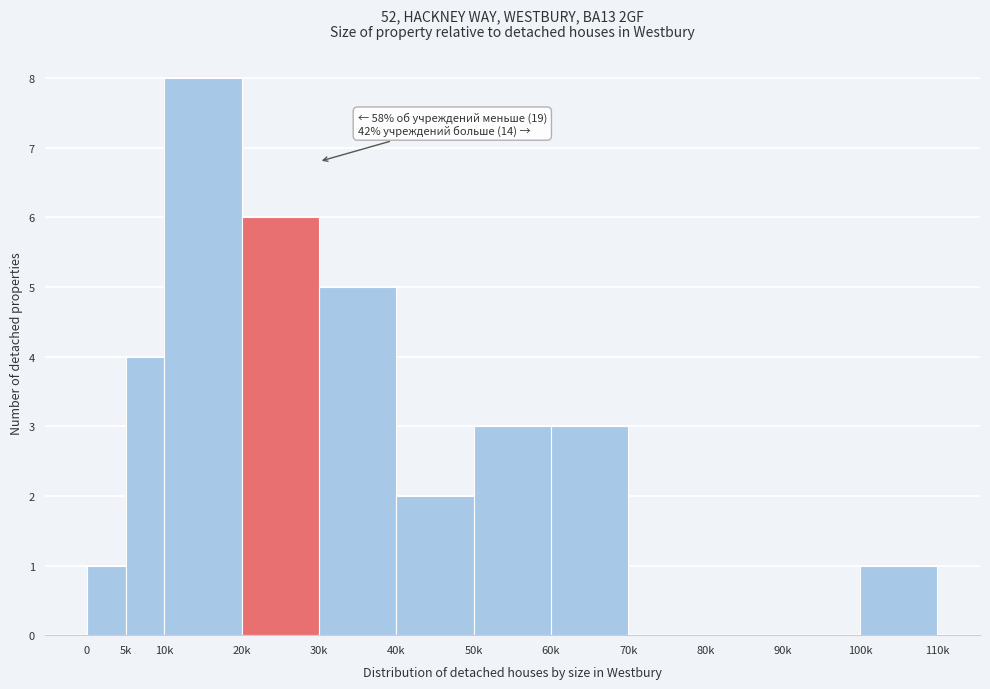

Reading left to right, list all the values displayed in this chart.

0=1	5k=4	10k=8	20k=6	30k=5	40k=2	50k=3	60k=3	70k=0	80k=0	90k=0	100k=1